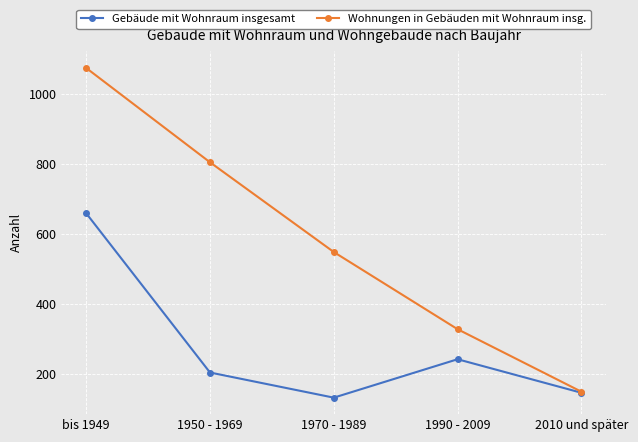

Count the number of categories in the chart.

5